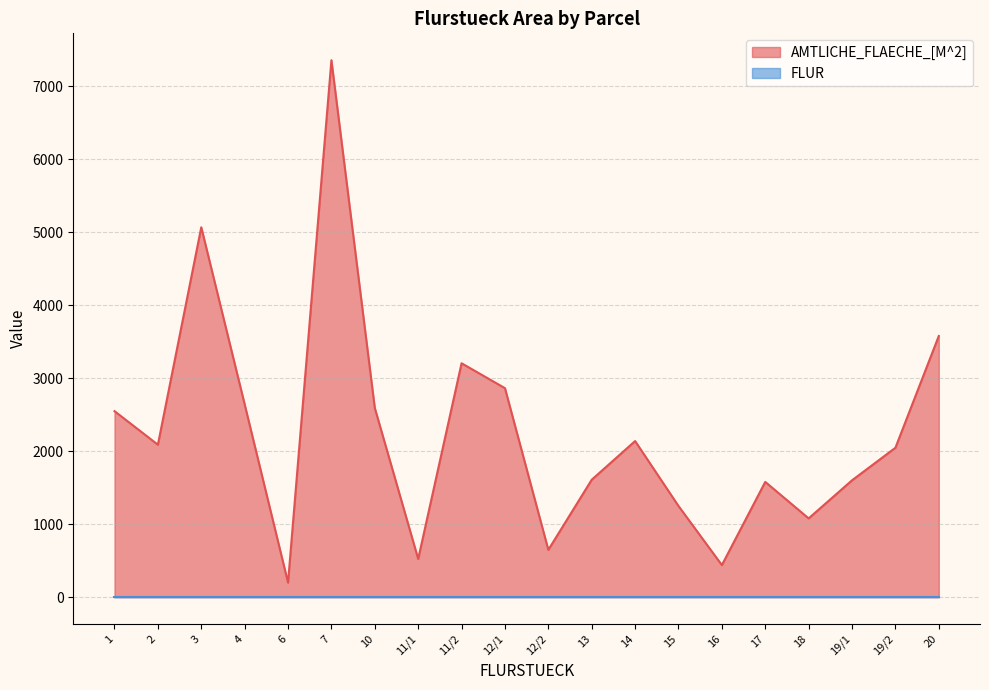

What position from the left is 18?

17